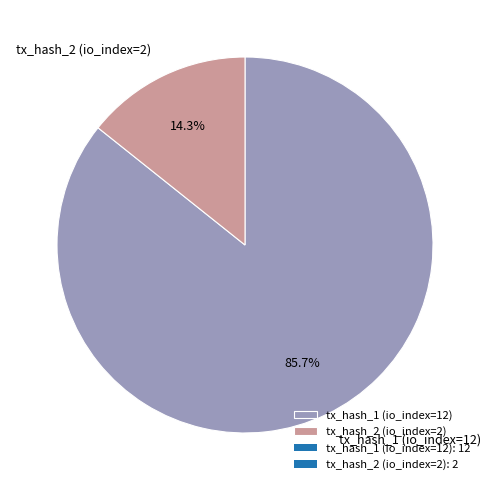

To the nearest percent, what portion does tx_hash_2 (io_index=2) represent?

14%